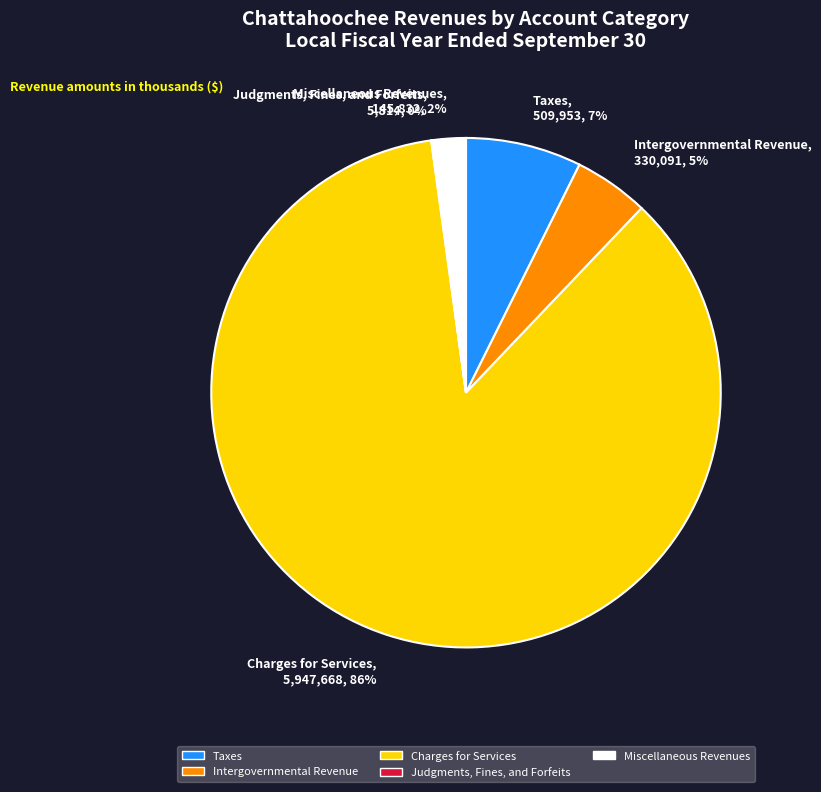

What percentage is the Charges for Services slice, to the nearest percent?

86%